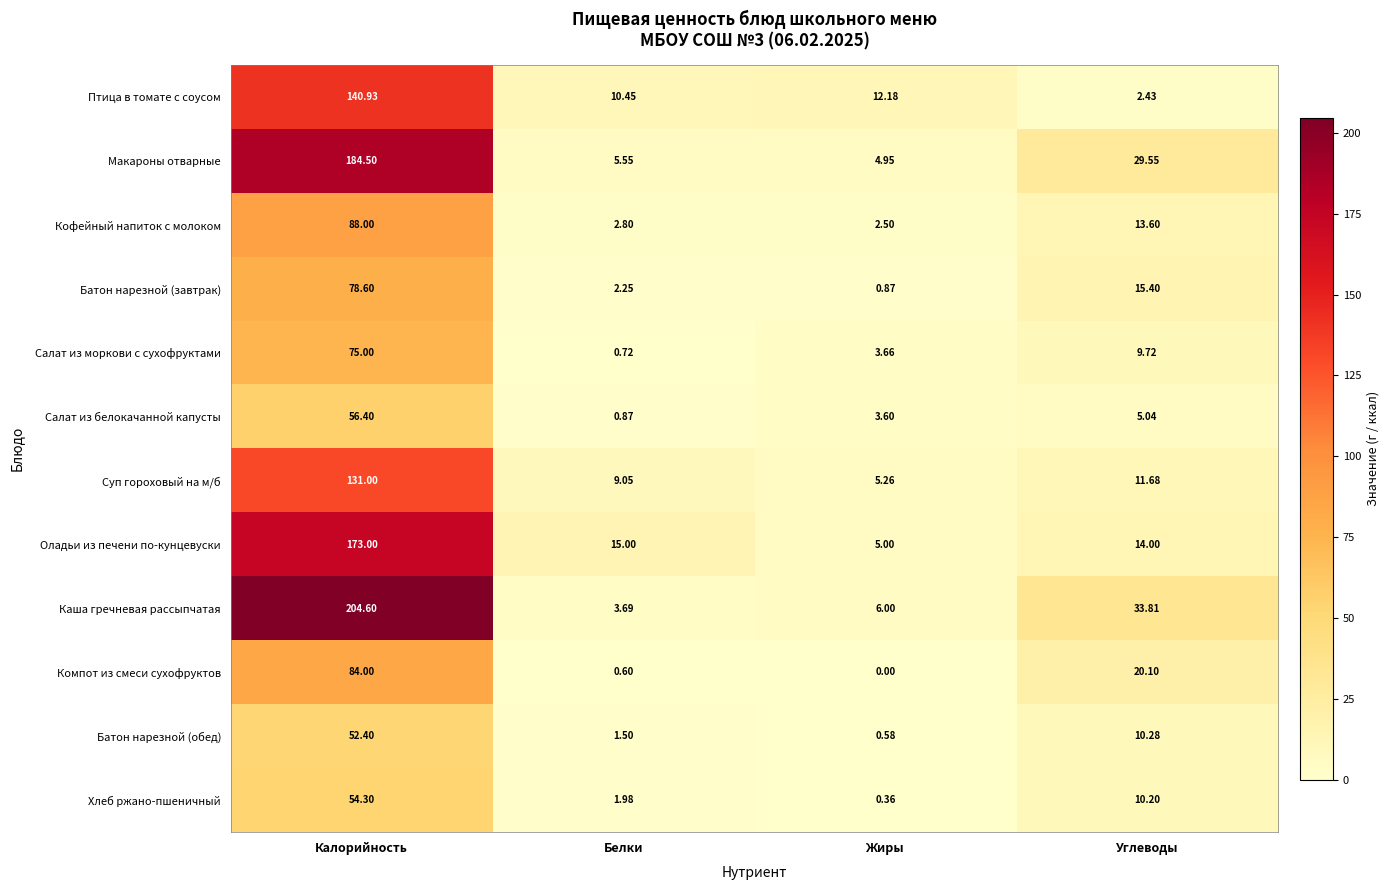

Which series has the largest range (max minus min)?

Каша гречневая рассыпчатая